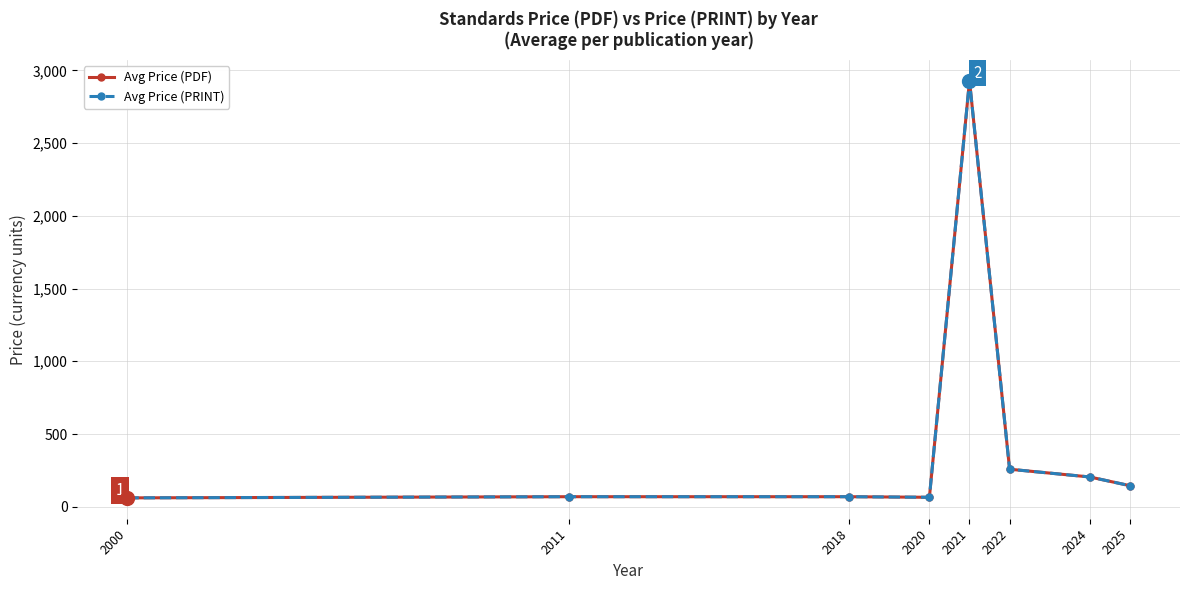

The value of Avg Price (PRINT) at 2020 is 40.5. True or false?

False